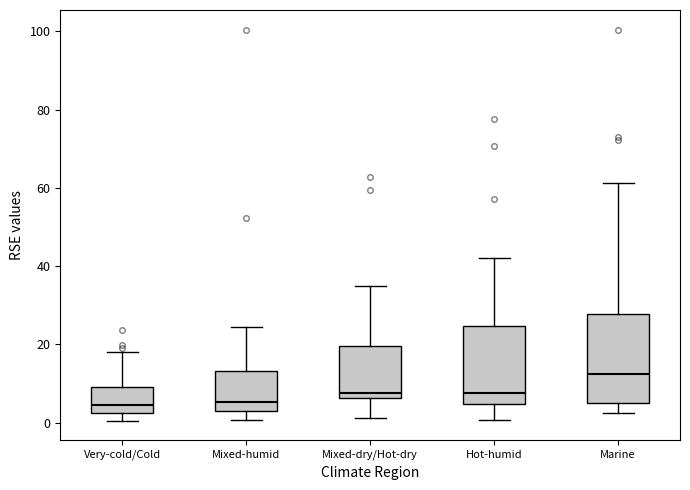

Reading left to right, transcribe this box plot: for each box, give where its median line is, the range the box spans, and where its two whiskers end, as read against the y-axis. The values are not printed on the chart, so give them approximately, as read against the axis.

Very-cold/Cold: median 4, box 2 to 10, whiskers 0 to 18
Mixed-humid: median 6, box 4 to 14, whiskers 0 to 24
Mixed-dry/Hot-dry: median 8, box 6 to 20, whiskers 2 to 36
Hot-humid: median 8, box 4 to 24, whiskers 0 to 42
Marine: median 12, box 6 to 28, whiskers 2 to 62